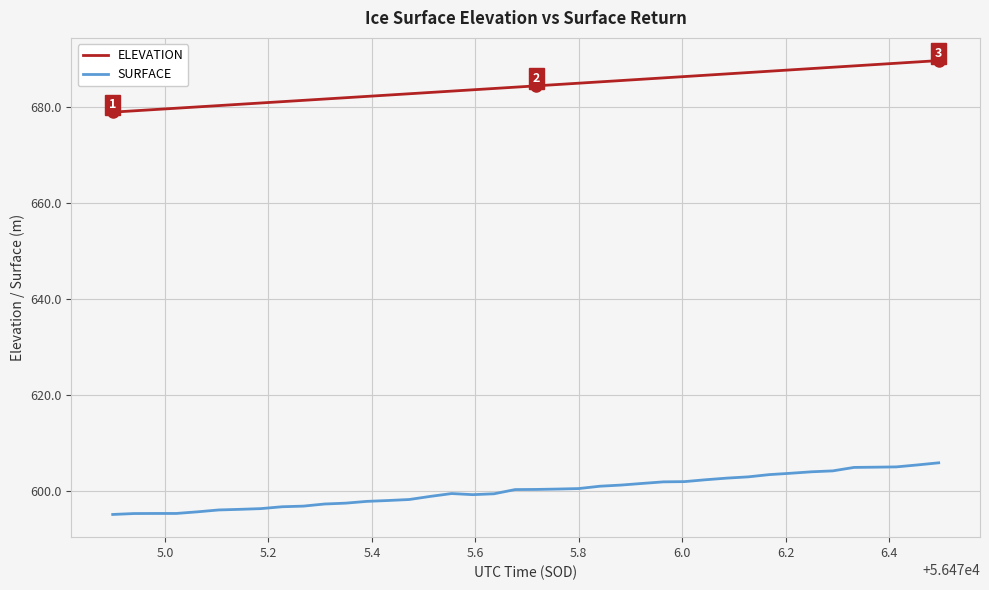

Does the chart display data point markers on the line(s)?

No